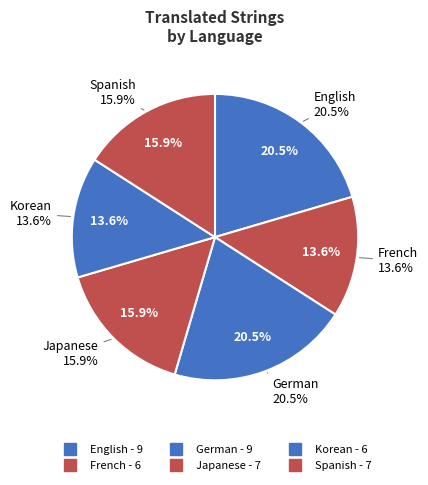

To the nearest percent, what percentage of the pie is Spanish?

16%